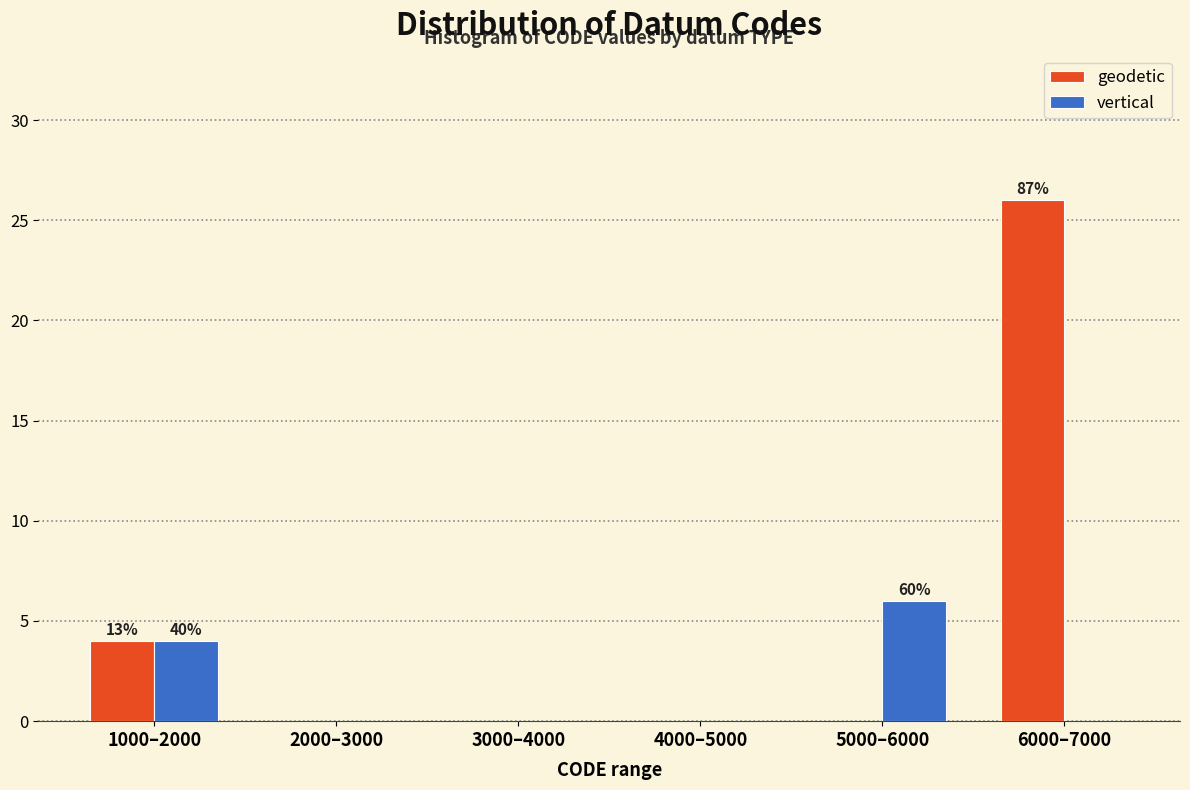

Reading left to right, transcribe all the data shown in this chart.

geodetic: 1000–2000=4	2000–3000=0	3000–4000=0	4000–5000=0	5000–6000=0	6000–7000=26
vertical: 1000–2000=4	2000–3000=0	3000–4000=0	4000–5000=0	5000–6000=6	6000–7000=0